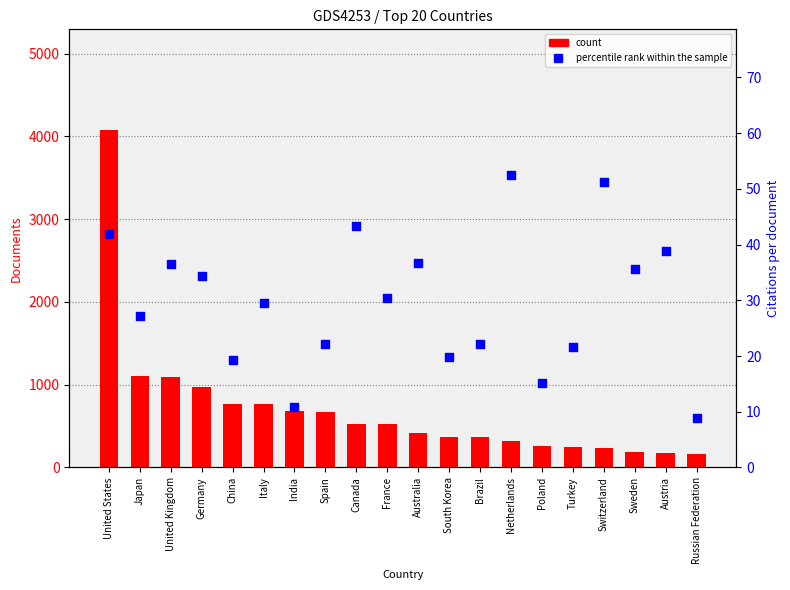

What is the total value across all series at Australia?

447.7